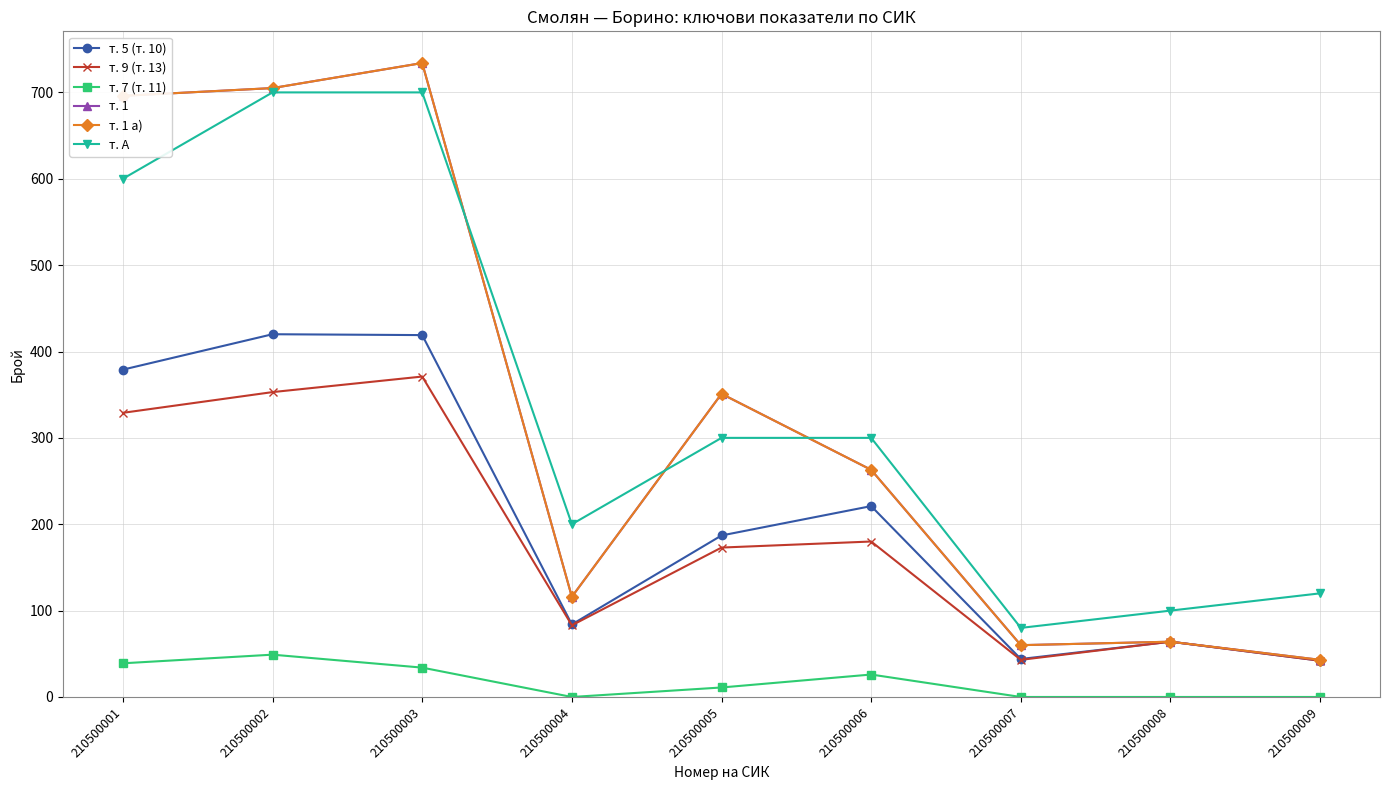

Reading left to right, list all the values displayed in this chart.

т. 5 (т. 10): 210500001=379	210500002=420	210500003=419	210500004=84	210500005=187	210500006=221	210500007=44	210500008=64	210500009=42
т. 9 (т. 13): 210500001=329	210500002=353	210500003=371	210500004=83	210500005=173	210500006=180	210500007=43	210500008=64	210500009=42
т. 7 (т. 11): 210500001=39	210500002=49	210500003=34	210500004=0	210500005=11	210500006=26	210500007=0	210500008=0	210500009=0
т. 1: 210500001=696	210500002=705	210500003=734	210500004=116	210500005=351	210500006=263	210500007=60	210500008=64	210500009=43
т. 1 а): 210500001=696	210500002=705	210500003=734	210500004=116	210500005=351	210500006=263	210500007=60	210500008=64	210500009=43
т. А: 210500001=600	210500002=700	210500003=700	210500004=200	210500005=300	210500006=300	210500007=80	210500008=100	210500009=120